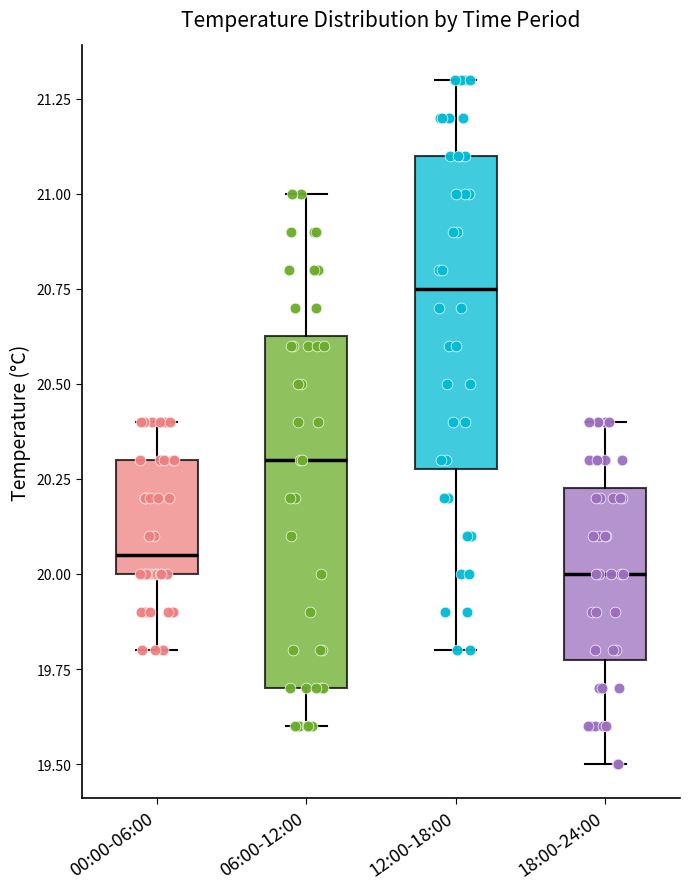

Comparing the boxes themselves (not the whiskers), which one is the tallest?

06:00-12:00